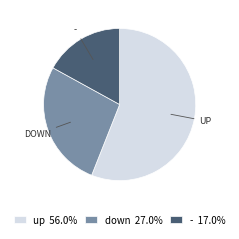

Rank the categories by value from lowest to highest.

-, down, up